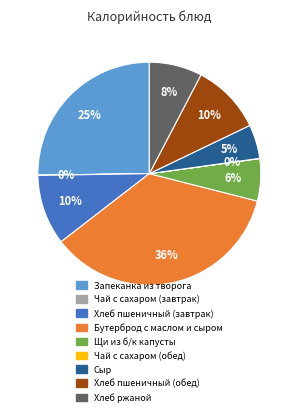

Do Хлеб пшеничный (обед) and Хлеб ржаной together represent more than half of the pie?

No